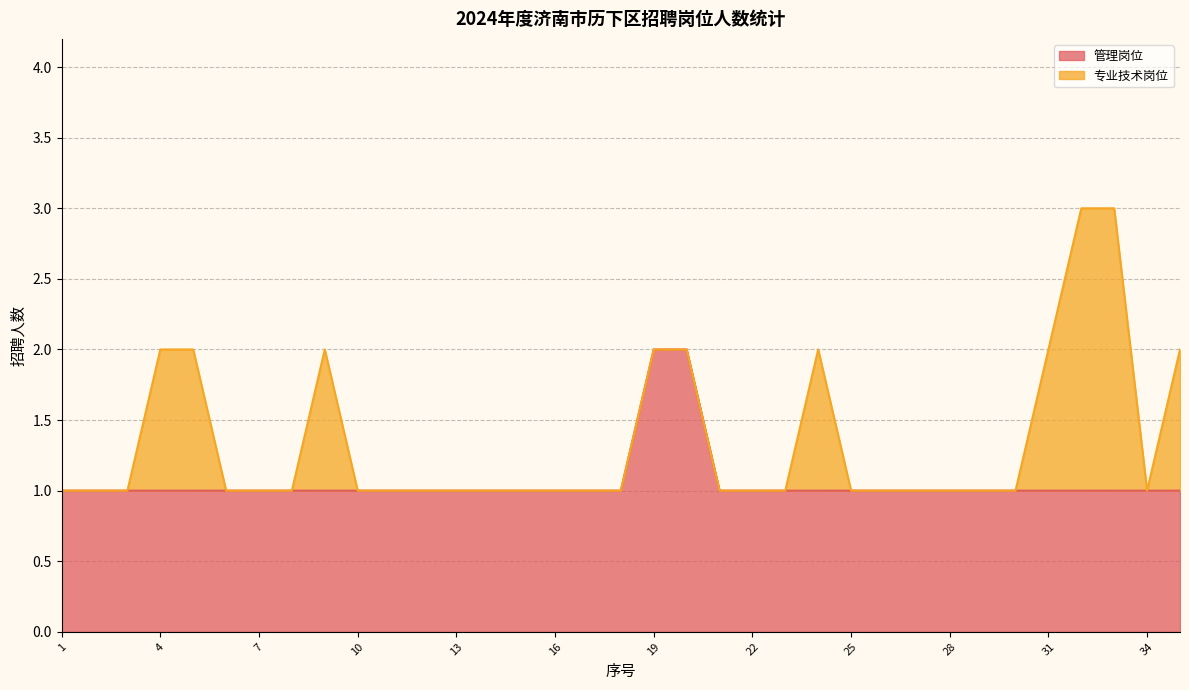

What is the smallest value displayed?

1